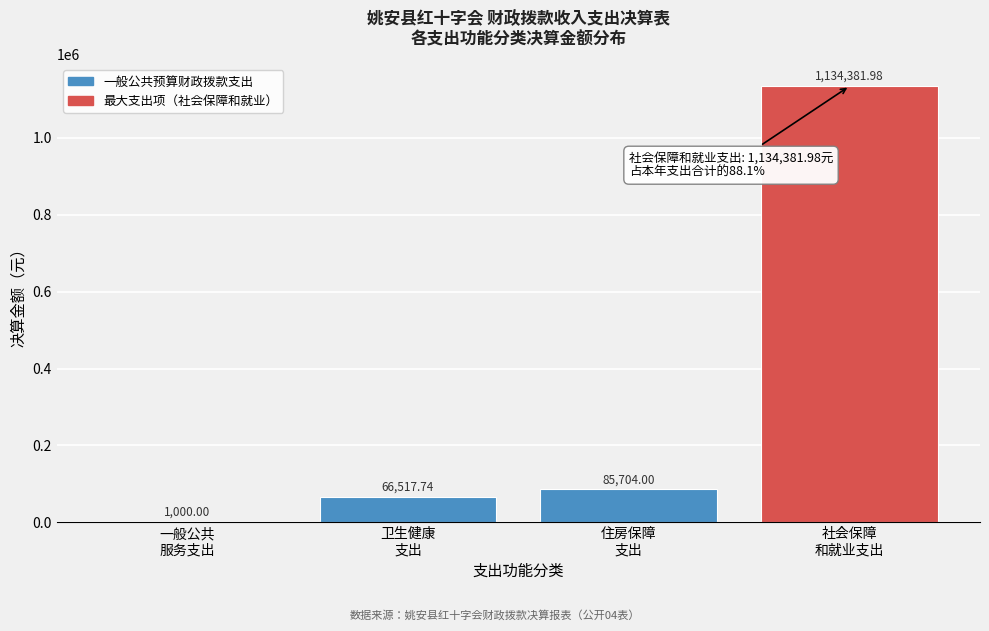

What is the sum of all values?

1287603.7